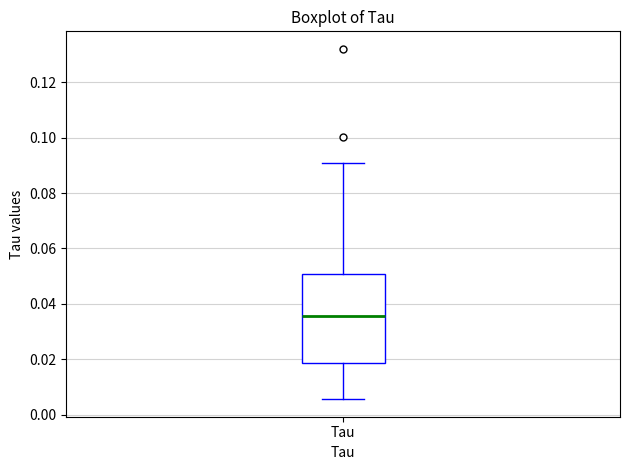

Transcribe this box plot: give where the median line is, the range the box spans, and where the two whiskers end, as read against the y-axis. The values are not printed on the chart, so give them approximately, as read against the axis.

median 0.036, box 0.018 to 0.050, whiskers 0.006 to 0.090